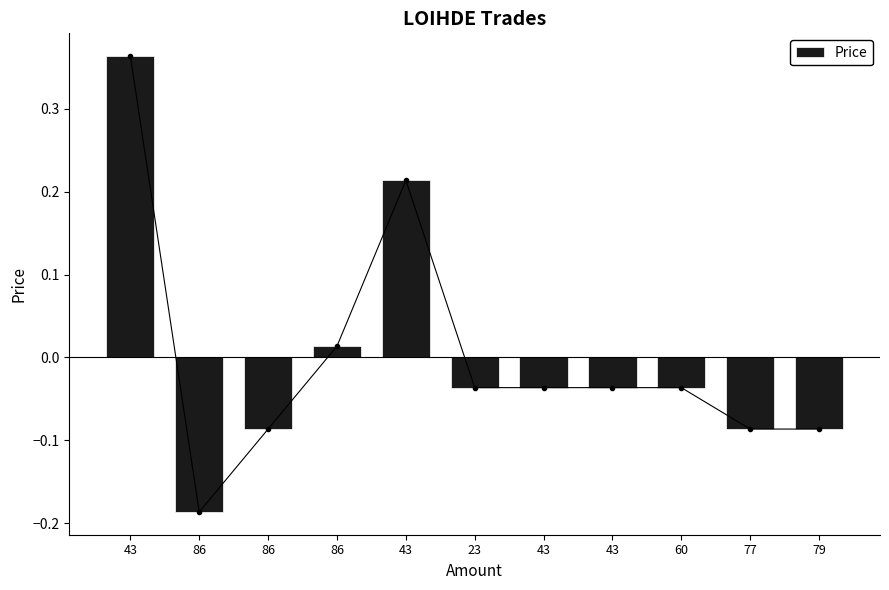

What is the difference between the maximum and minimum values?

0.6